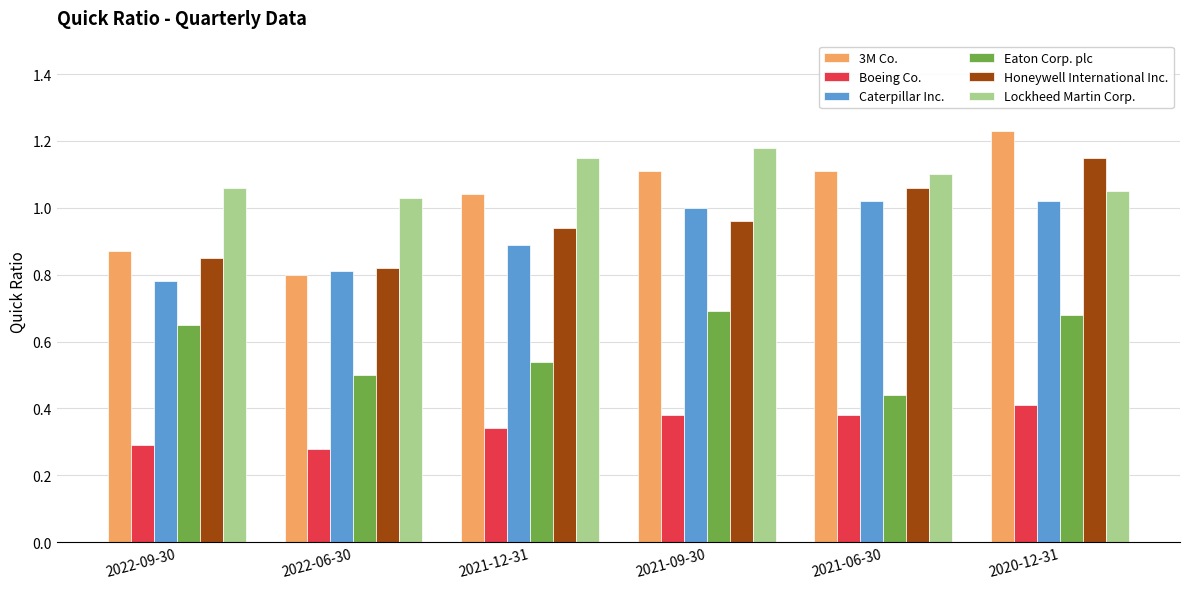

What position from the left is 2021-06-30?

5